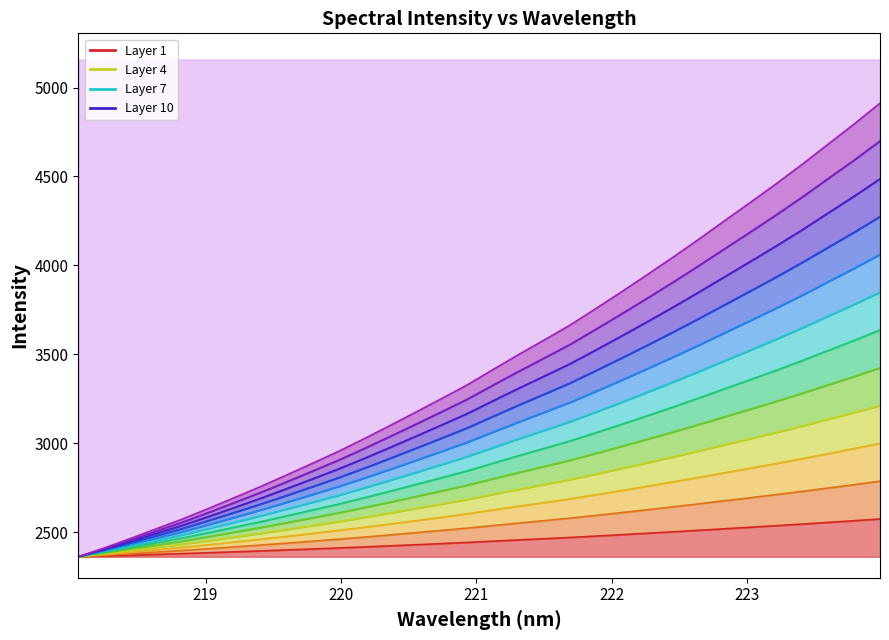

Which category has the highest value across all series?

223.9802